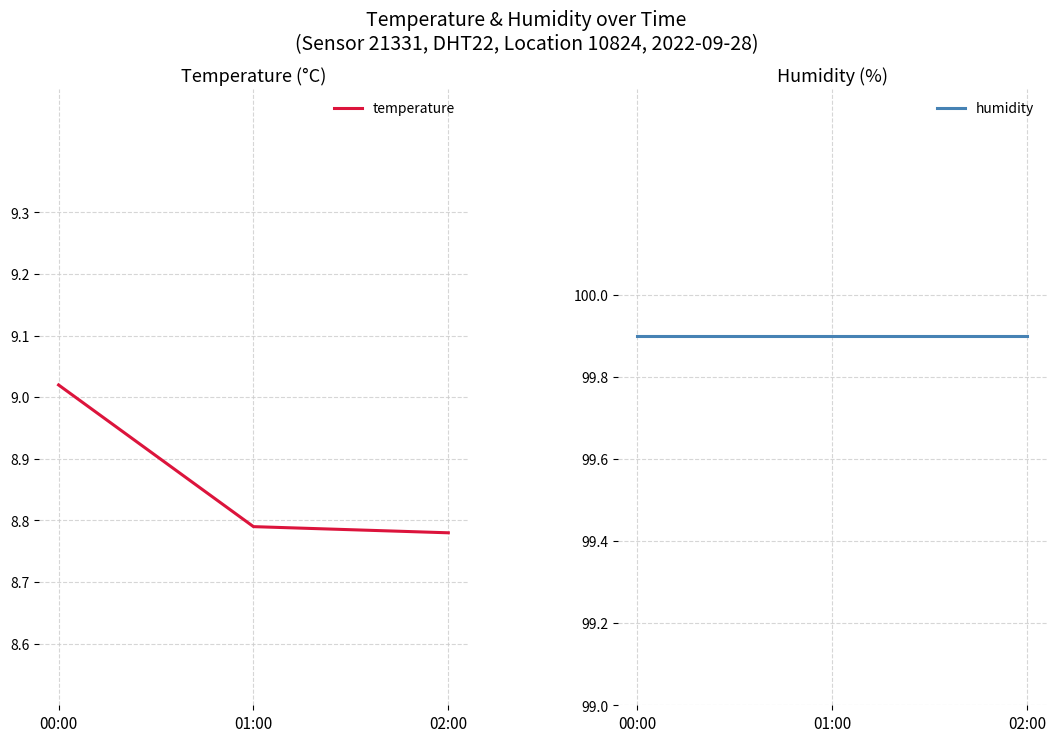

Count the number of data series in this chart.

2